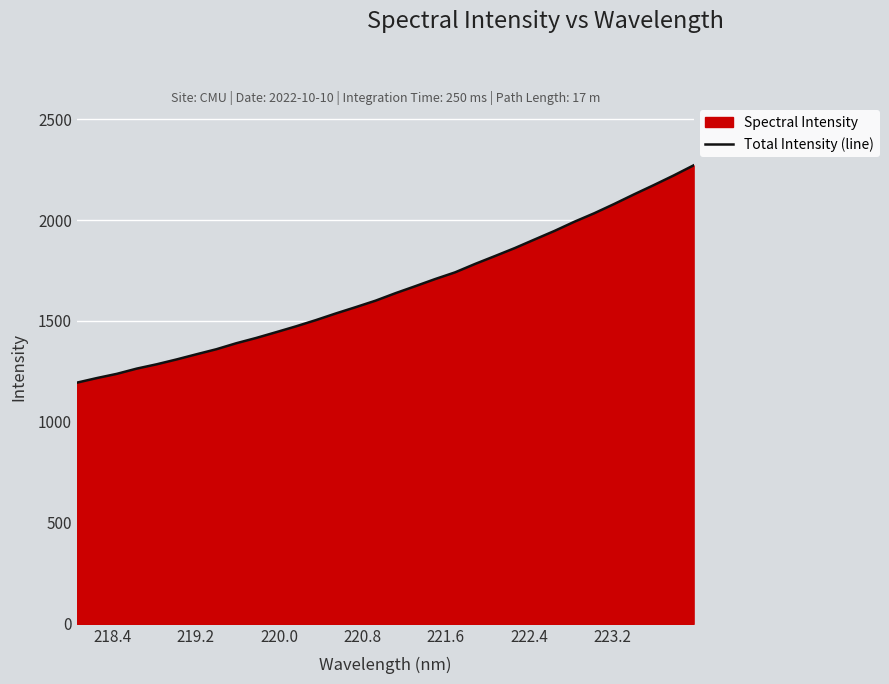

How many distinct data groups are displayed?

1